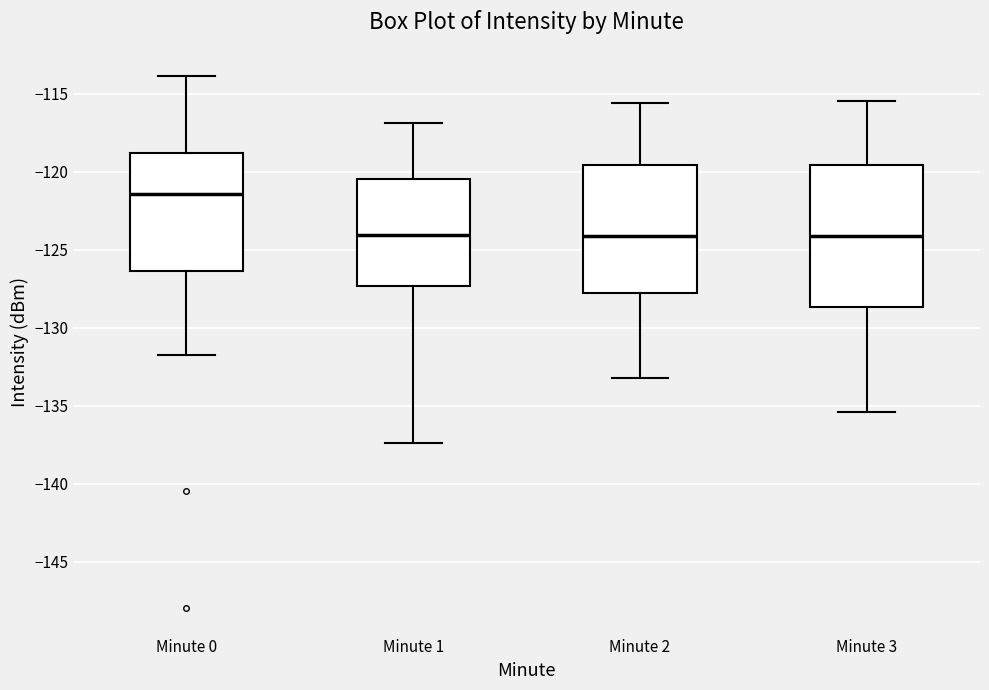

Comparing the boxes themselves (not the whiskers), which one is the tallest?

Minute 3